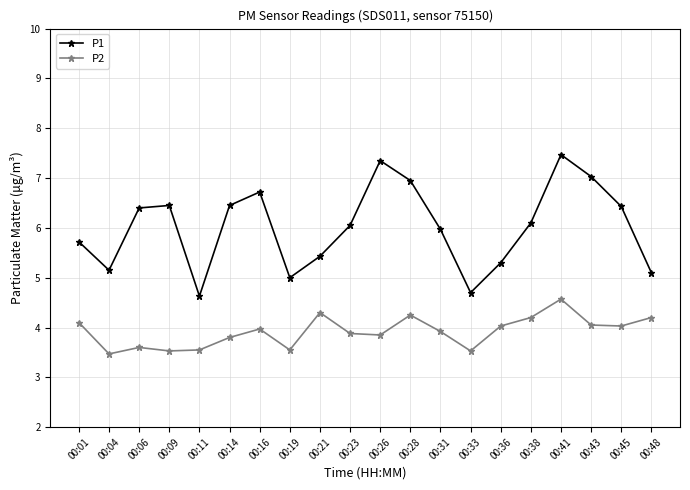

Is this an area chart (filled region under the line)?

No